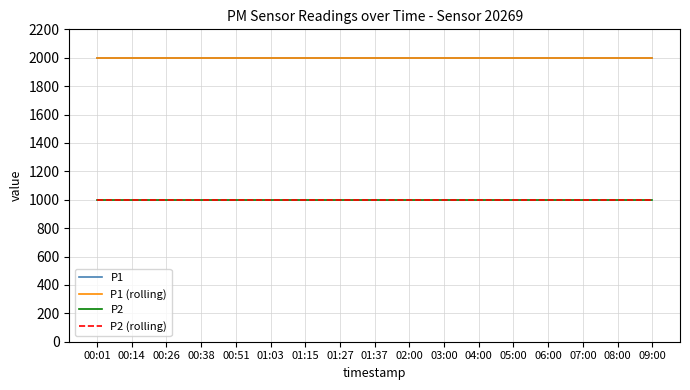

Does the chart have visible grid lines?

Yes